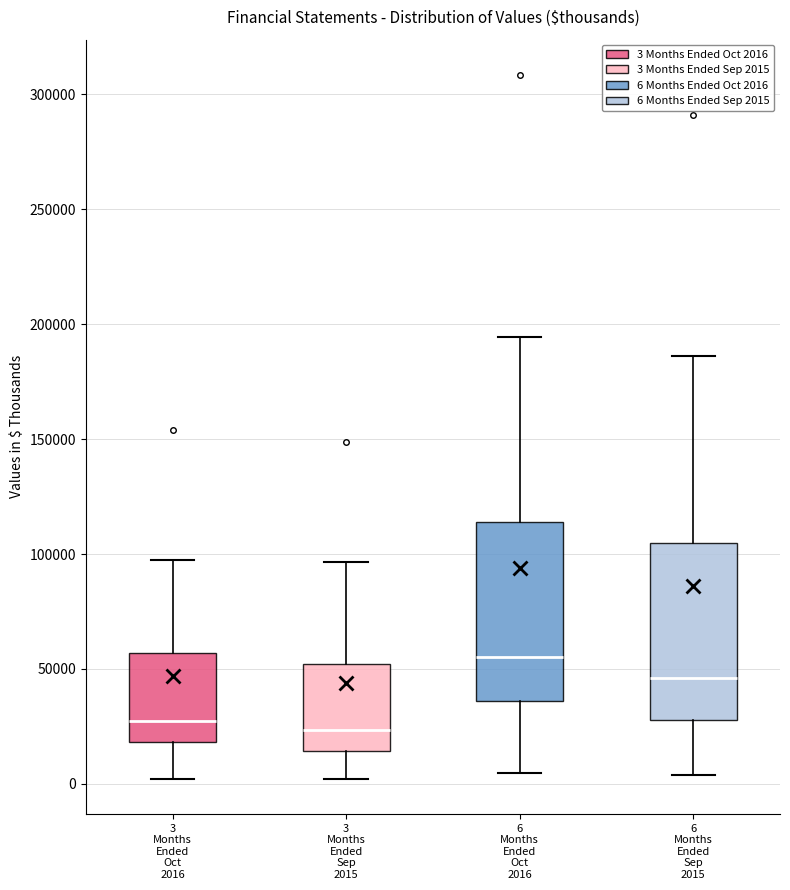

Where does the upper whisker of the box for 6 Months Ended Oct 2016 end on the y-axis? The values are not printed on the chart, so give them approximately, as read against the axis.

195000